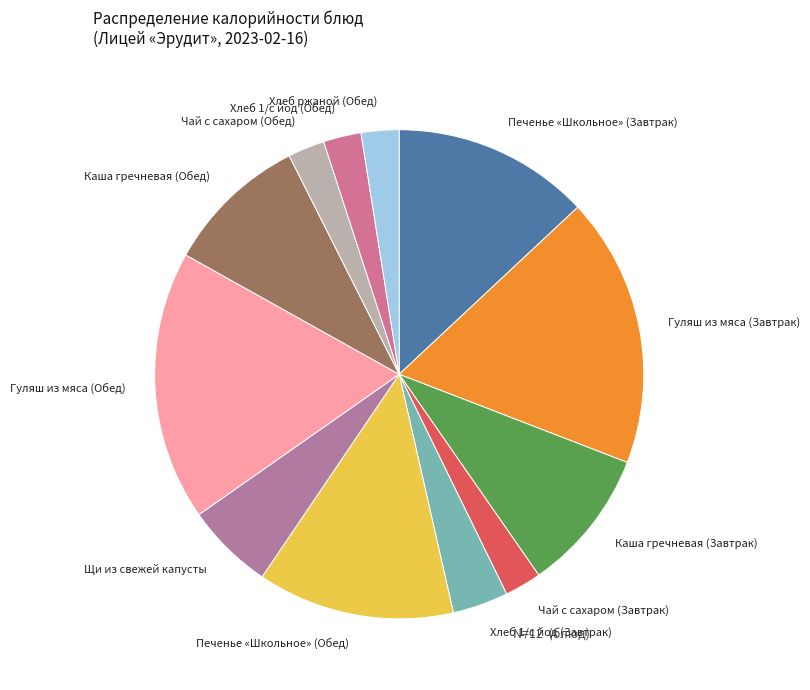

Which has a higher value, Каша гречневая (Обед) or Гуляш из мяса (Обед)?

Гуляш из мяса (Обед)